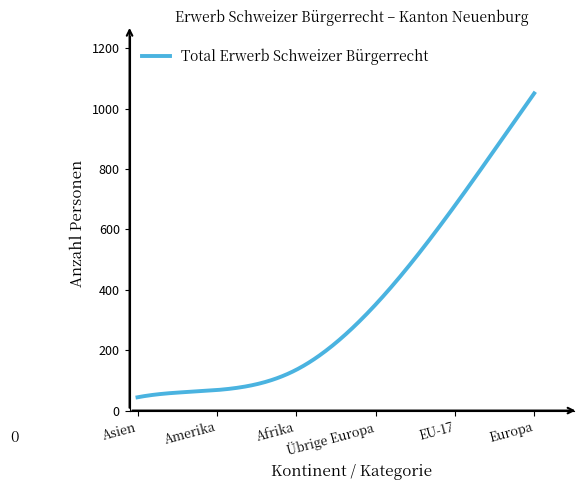

Count the number of data series in this chart.

1